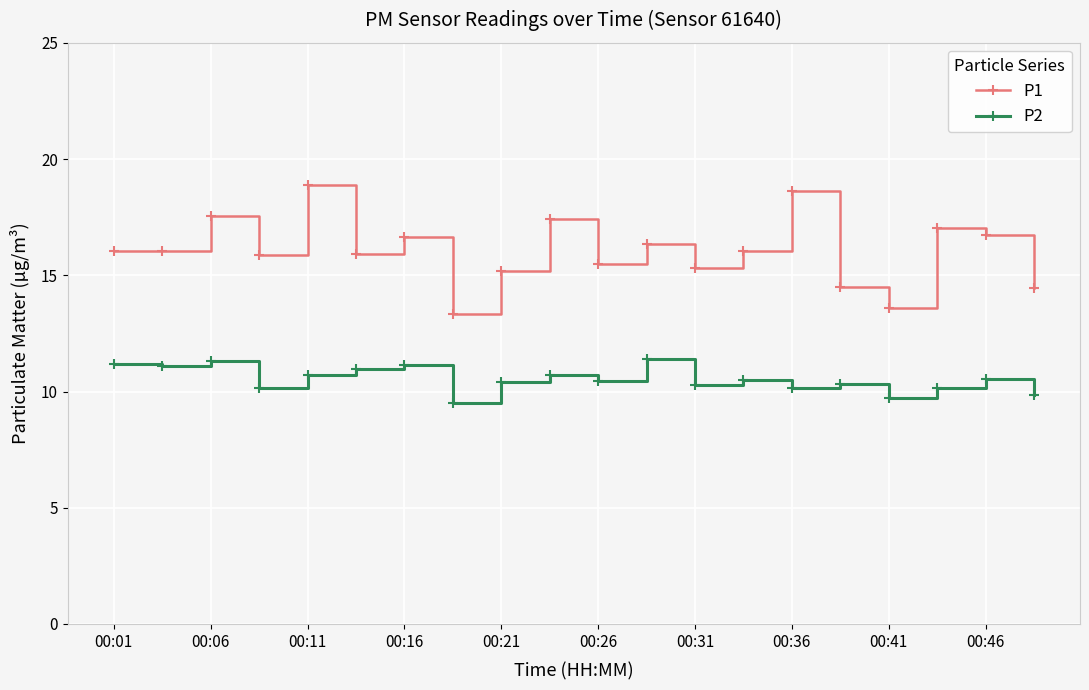

List the series in order of their overall mean, lowest first.

P2, P1